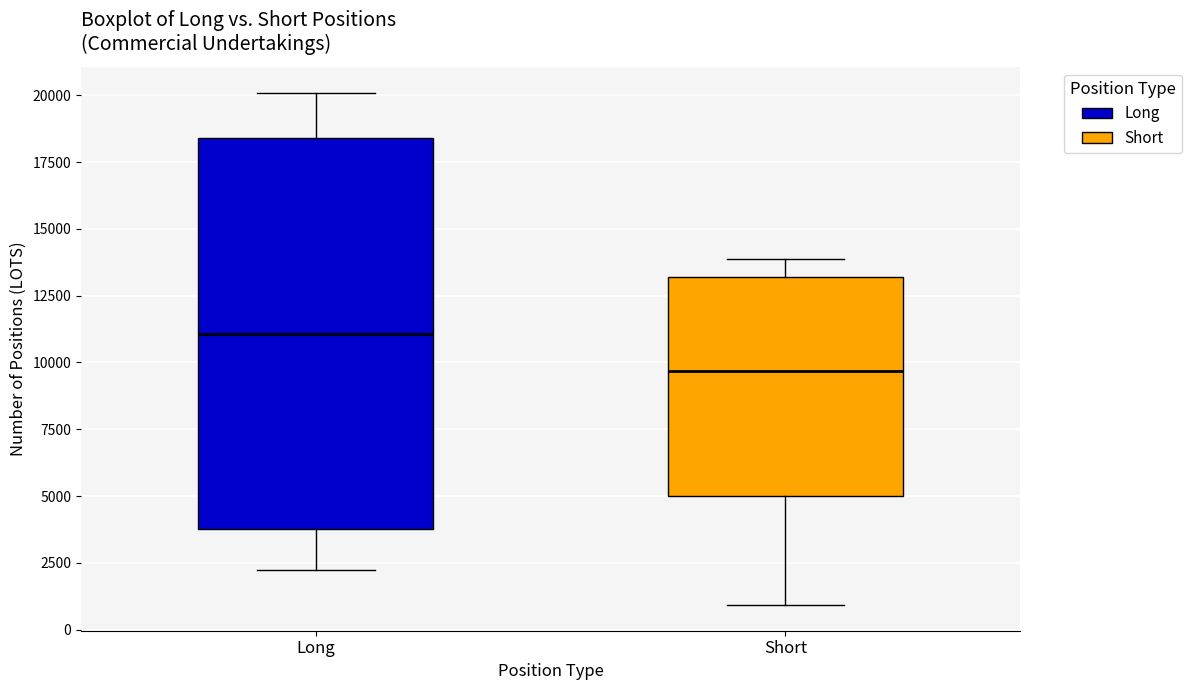

Reading left to right, read every box against the y-axis: the position of its median line, the range the box covers, and the ends of its whiskers. The values are not printed on the chart, so give them approximately, as read against the axis.

Long: median 11000, box 4000 to 18500, whiskers 2000 to 20000
Short: median 9500, box 5000 to 13000, whiskers 1000 to 14000